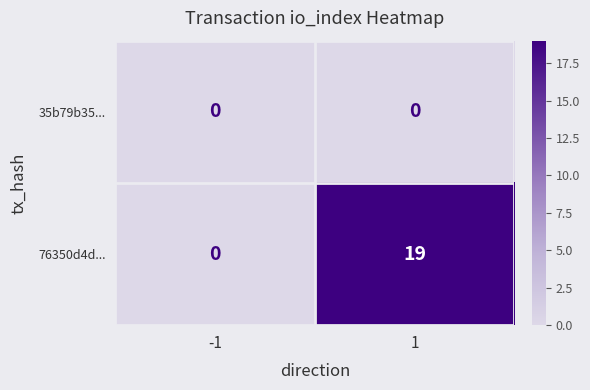

Which series has the largest total across all categories?

76350d4d...